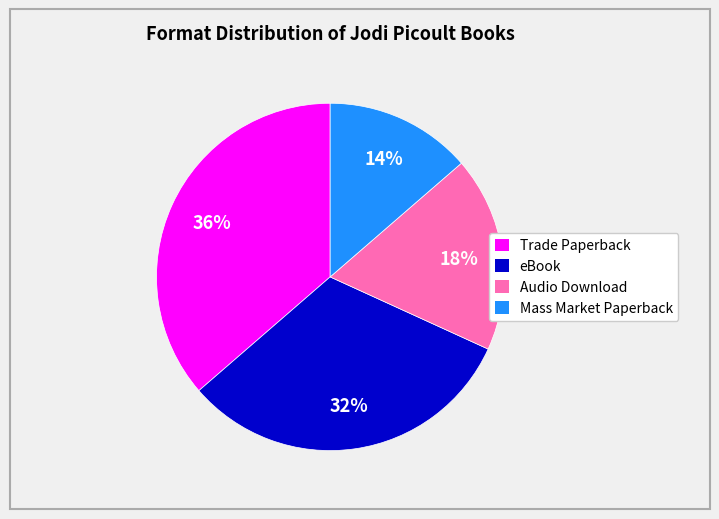

What is the ratio of the value at Mass Market Paperback to the value at Trade Paperback?

0.4